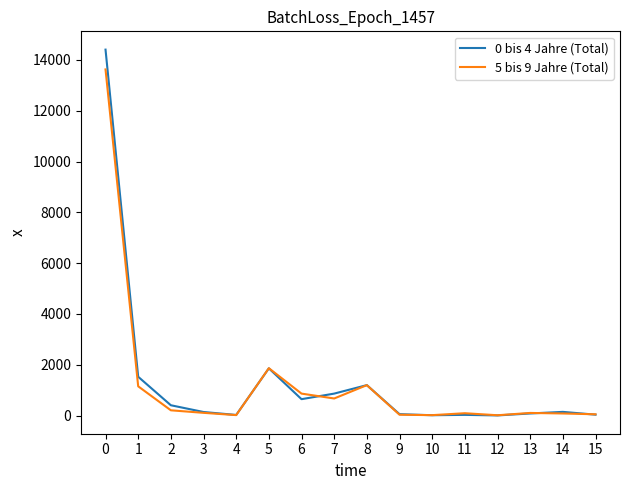

Is the value of 5 bis 9 Jahre (Total) at 5 greater than the value of 0 bis 4 Jahre (Total) at 8?

Yes